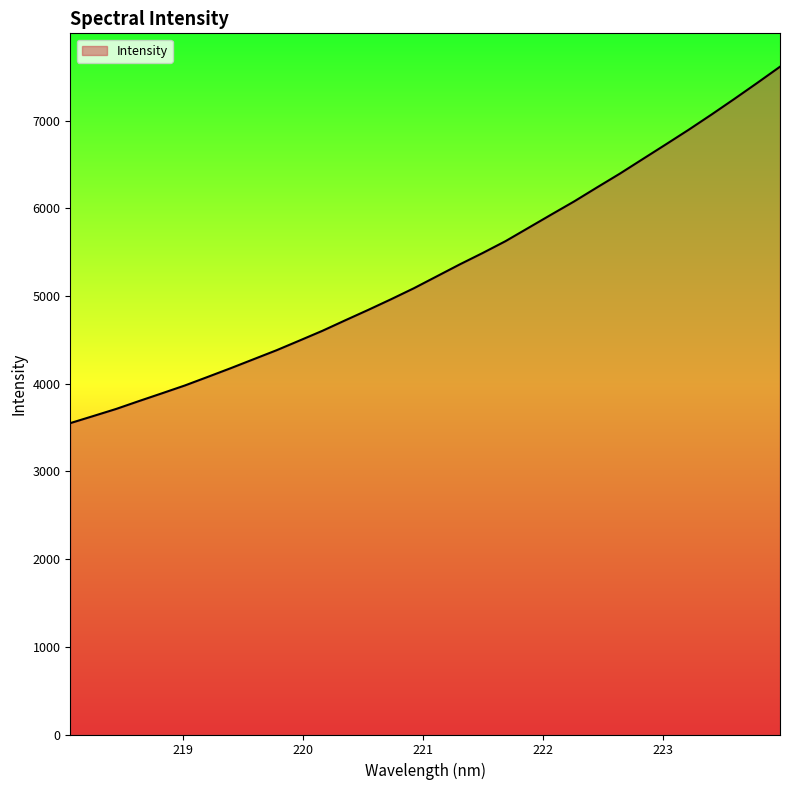

What is the difference between the maximum and minimum values?

4065.4